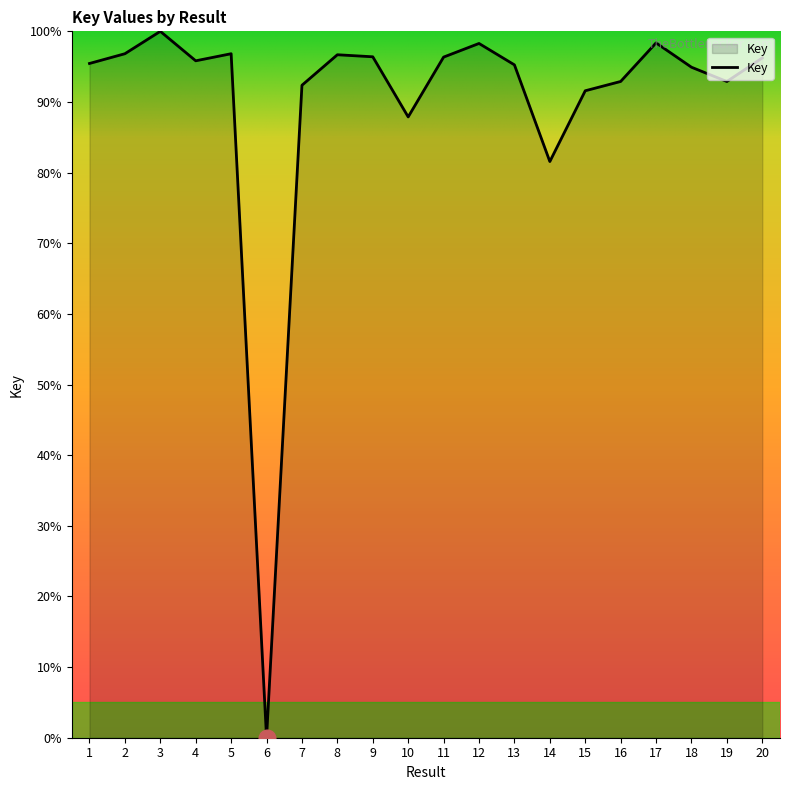

What is the difference between the values at 10 and 7?

4.5